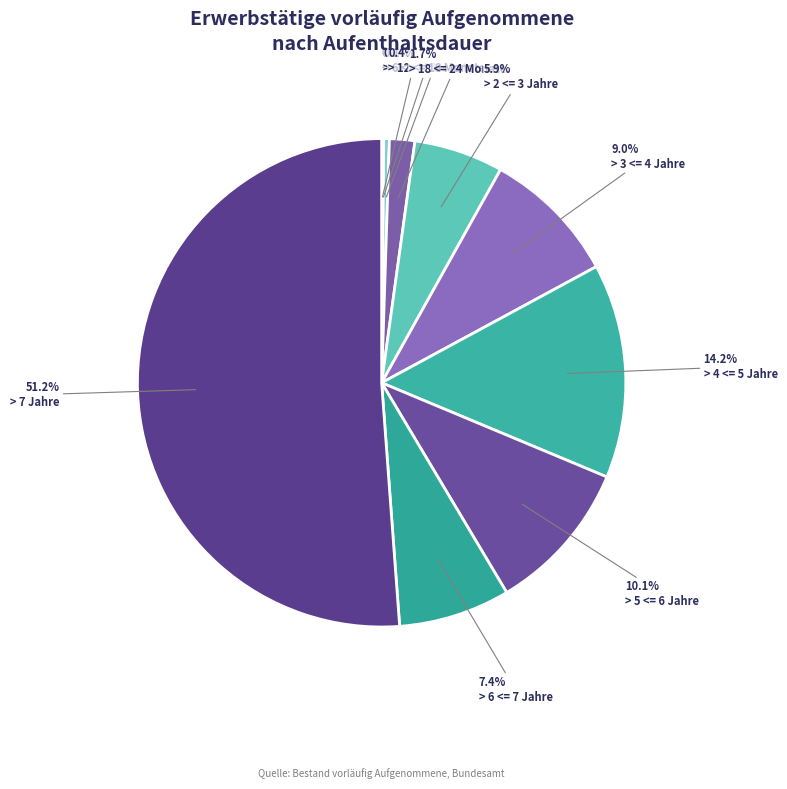

Which slice is the smallest?

<= 6 Monate